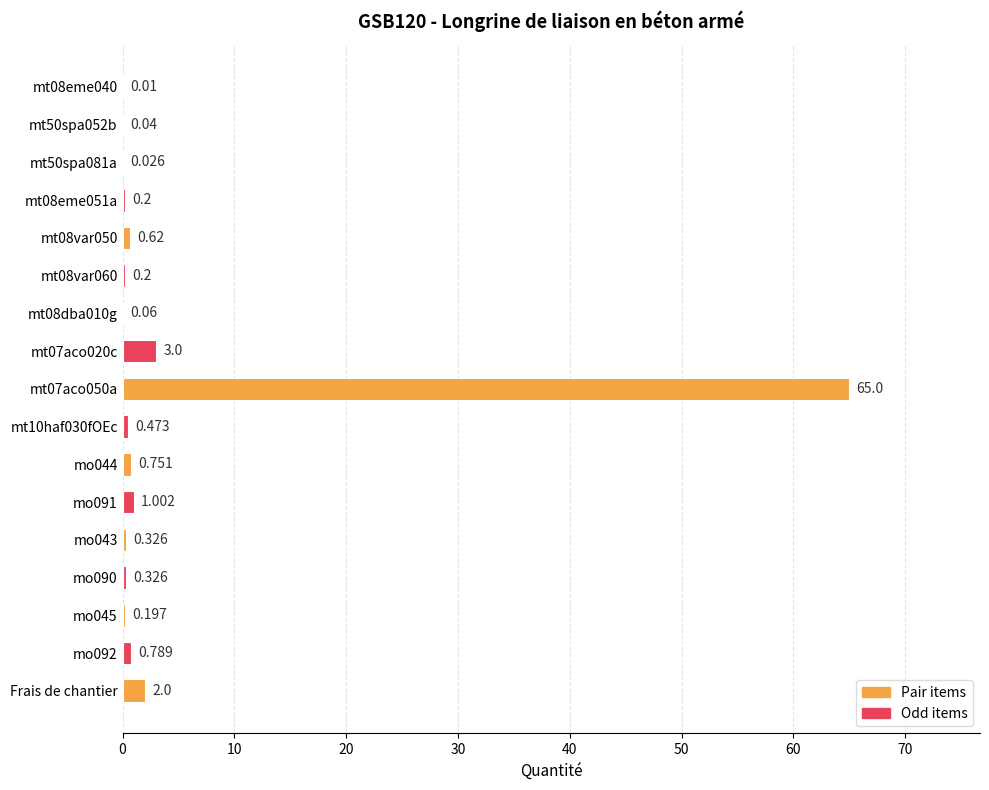

Are the bars horizontal?

Yes